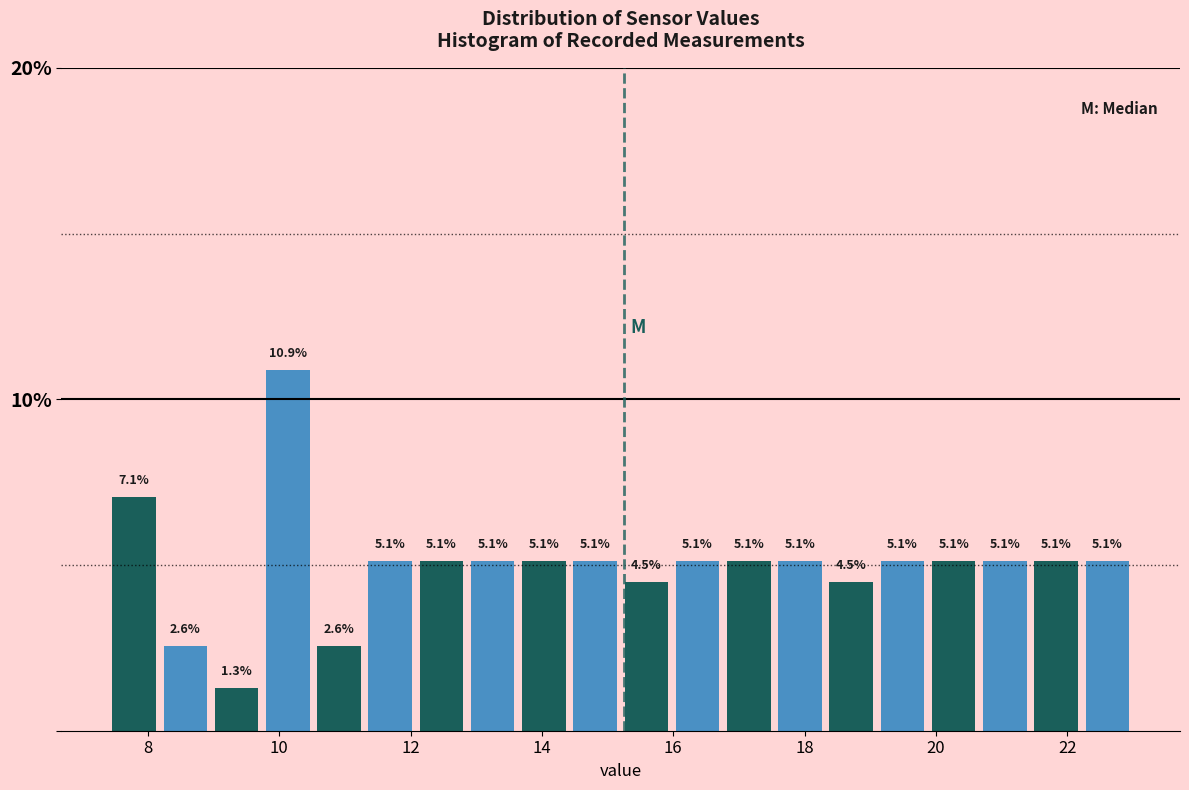

Read against the x-axis, roughly where is the centre of the tallest bar?

10.2